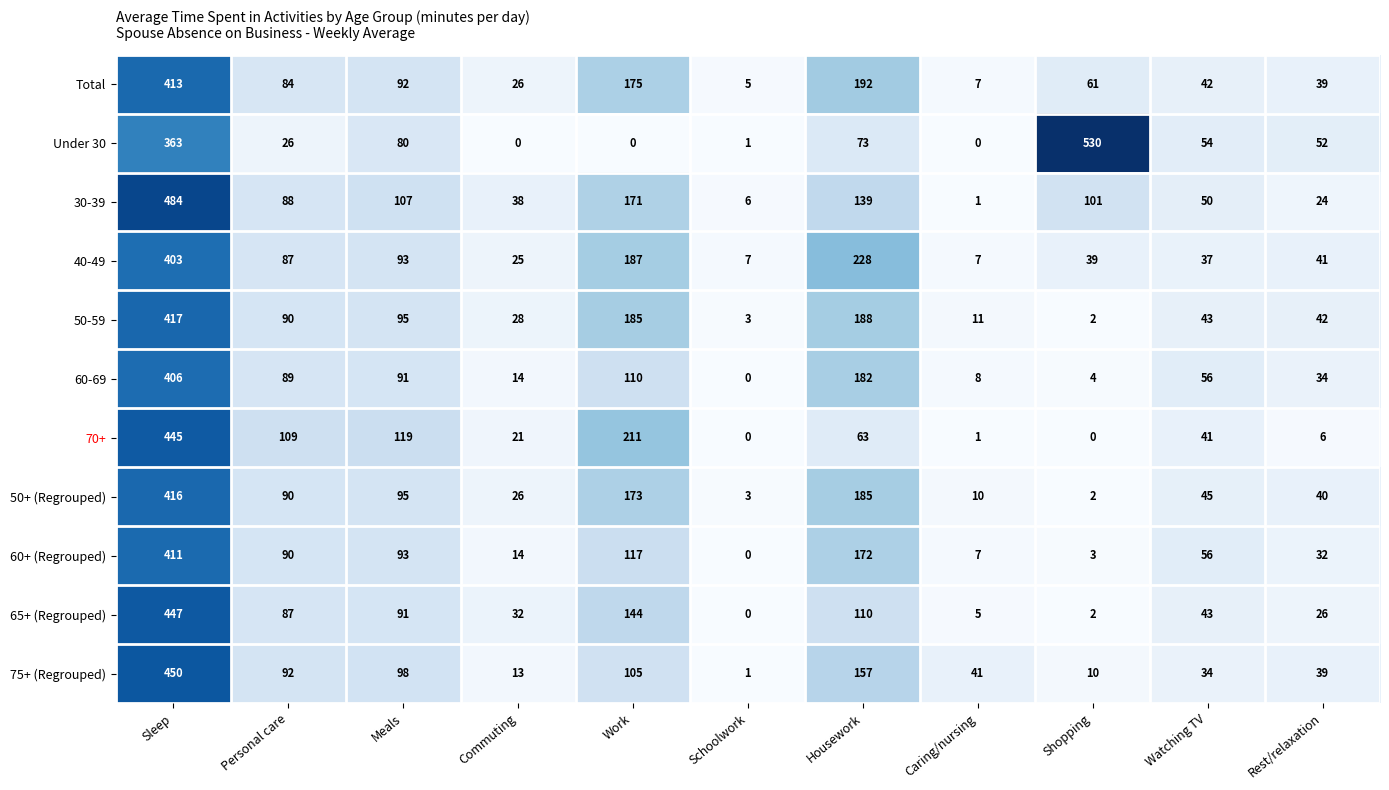

Which series has the widest spread of values?

Under 30